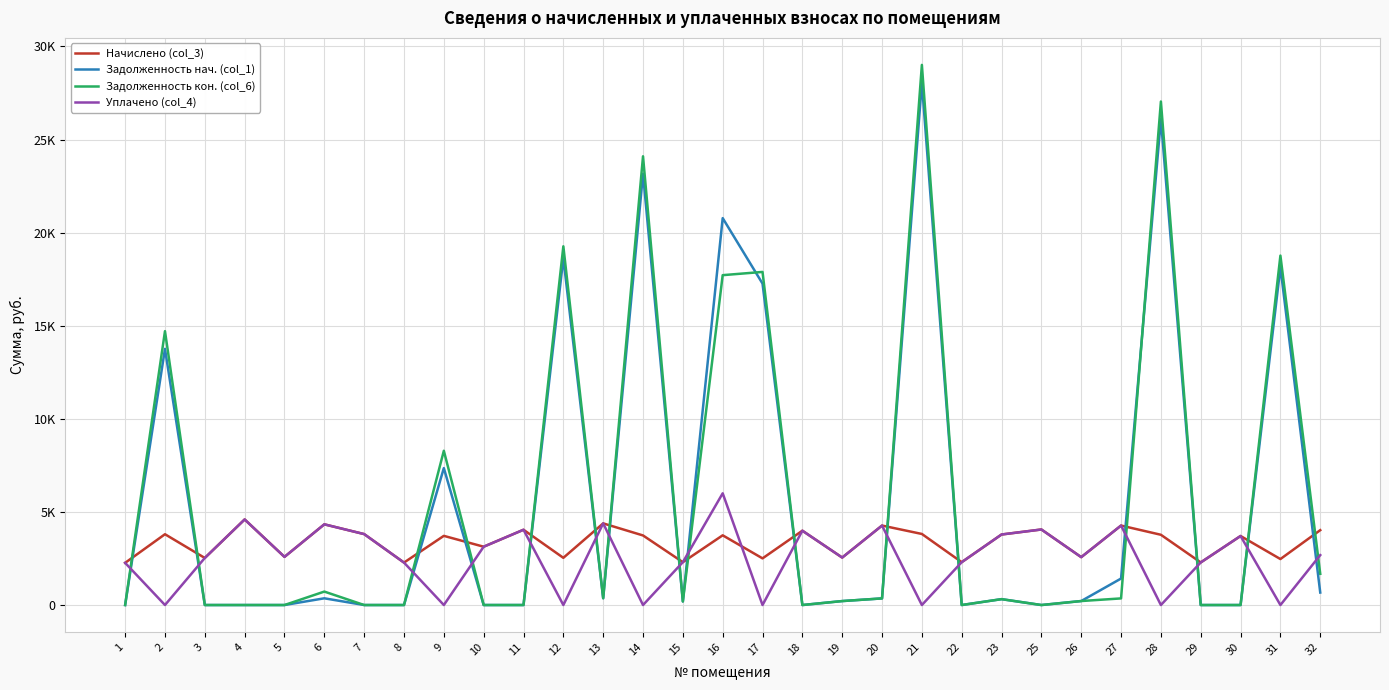

What is the difference between the Уплачено (col_4) values at 7 and 31?

3809.5